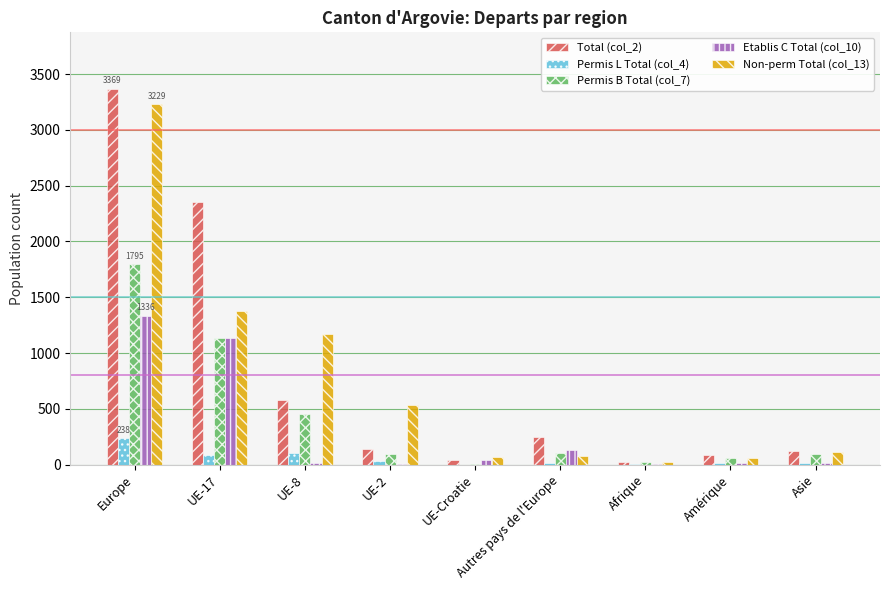

Does the chart contain stacked bars?

No